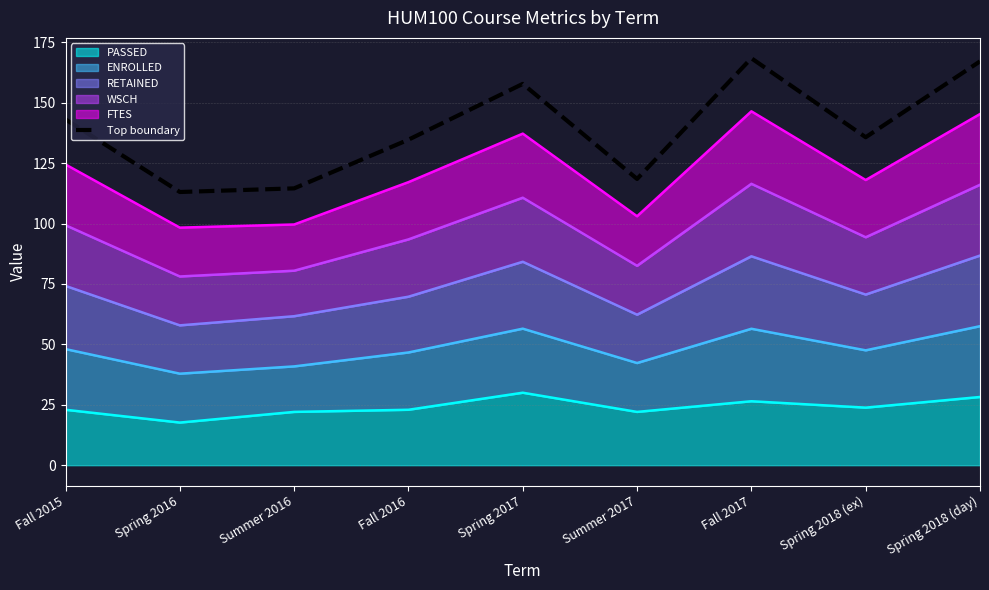

What is the maximum value shown in the chart?

168.4